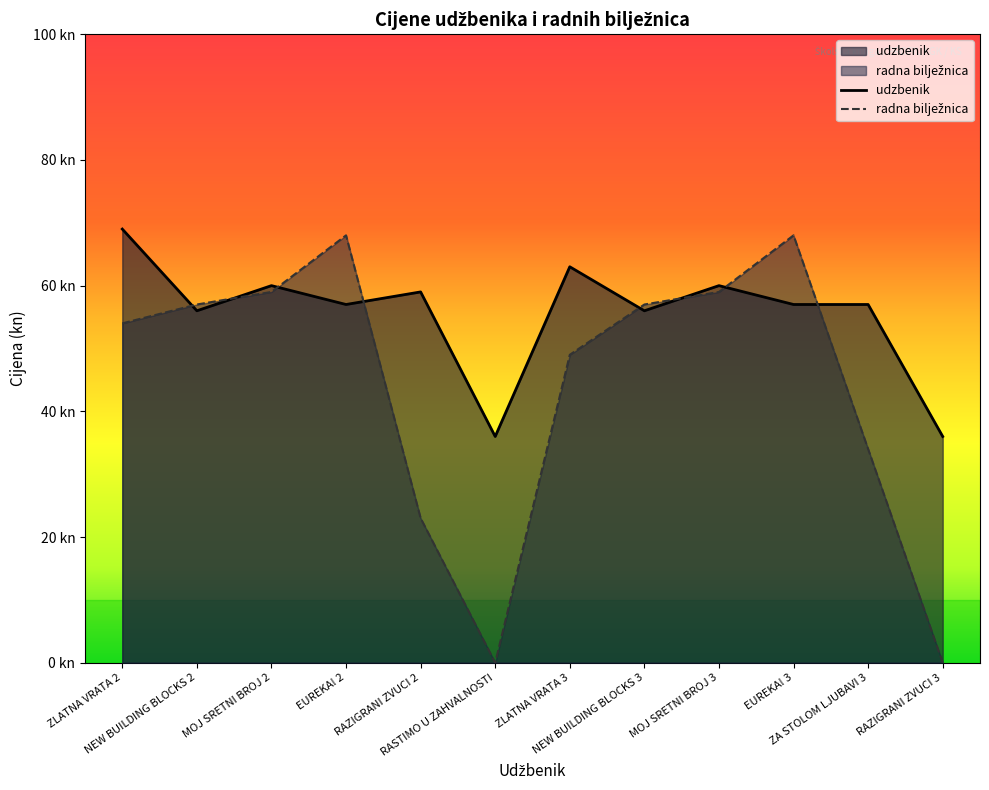

List the labels in order of udzbenik value, largest first.

ZLATNA VRATA 2, ZLATNA VRATA 3, MOJ SRETNI BROJ 2, MOJ SRETNI BROJ 3, RAZIGRANI ZVUCI 2, EUREKA! 2, EUREKA! 3, ZA STOLOM LJUBAVI 3, NEW BUILDING BLOCKS 2, NEW BUILDING BLOCKS 3, RASTIMO U ZAHVALNOSTI, RAZIGRANI ZVUCI 3